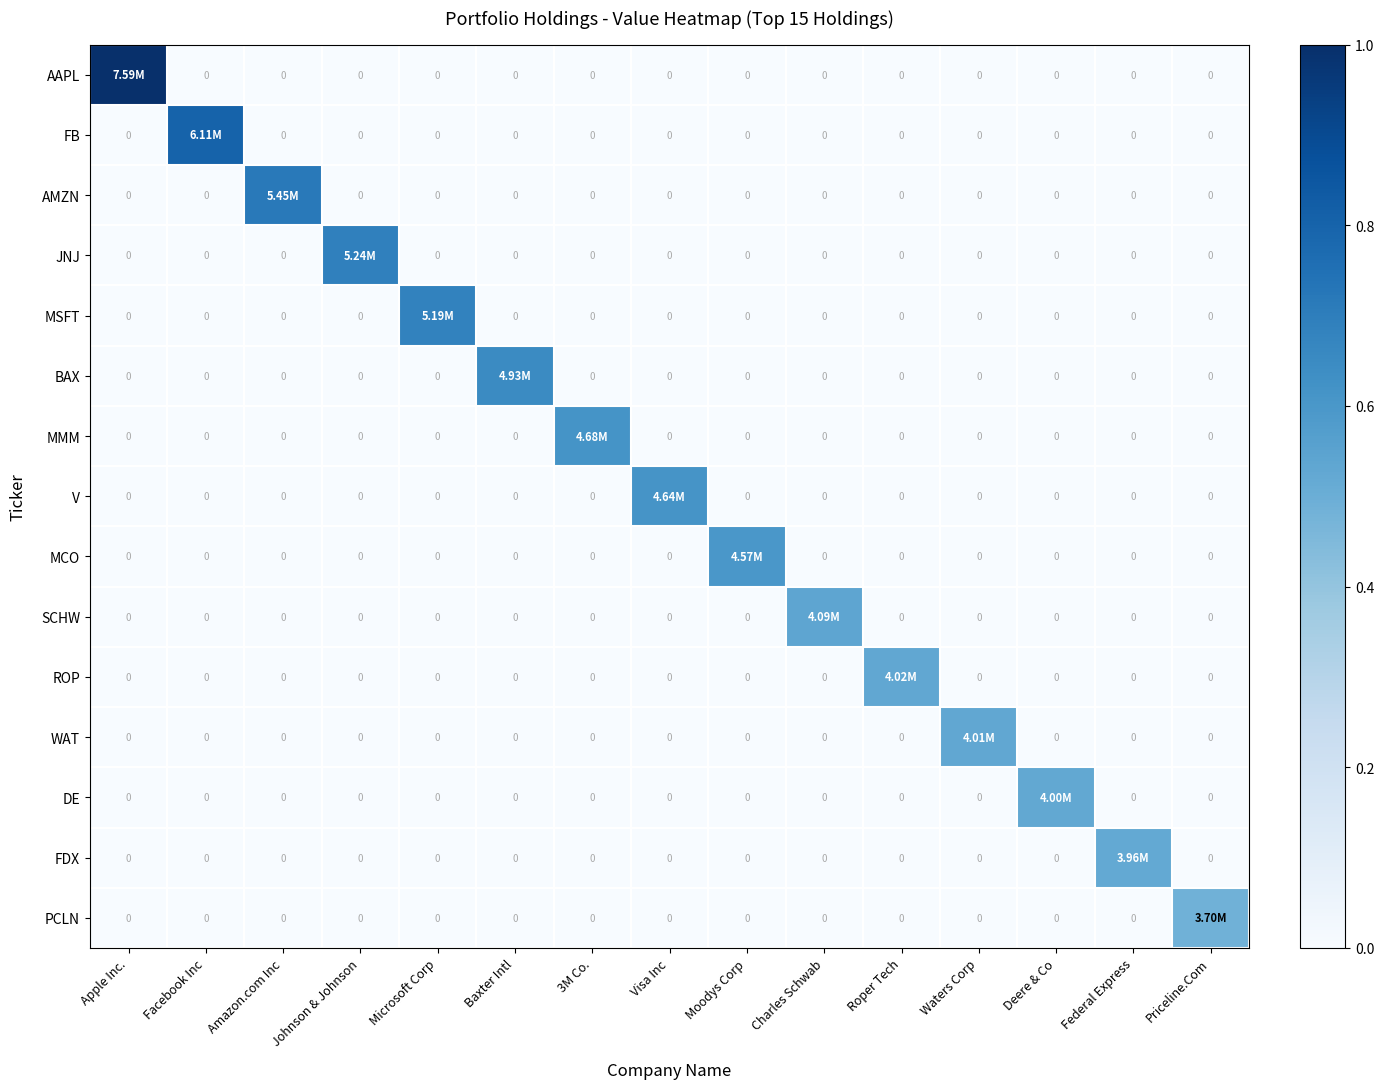

Between Facebook Inc and Microsoft Corp, which series saw the biggest shift?

FB